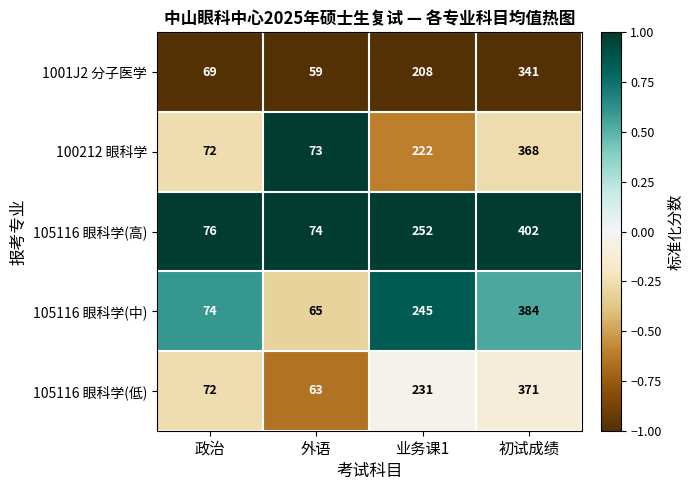

Reading left to right, what are all the values shown in this chart?

1001J2 分子医学: 政治=69	外语=59	业务课1=208	初试成绩=341
100212 眼科学: 政治=72	外语=73	业务课1=222	初试成绩=368
105116 眼科学(高): 政治=76	外语=74	业务课1=252	初试成绩=402
105116 眼科学(中): 政治=74	外语=65	业务课1=245	初试成绩=384
105116 眼科学(低): 政治=72	外语=63	业务课1=231	初试成绩=371